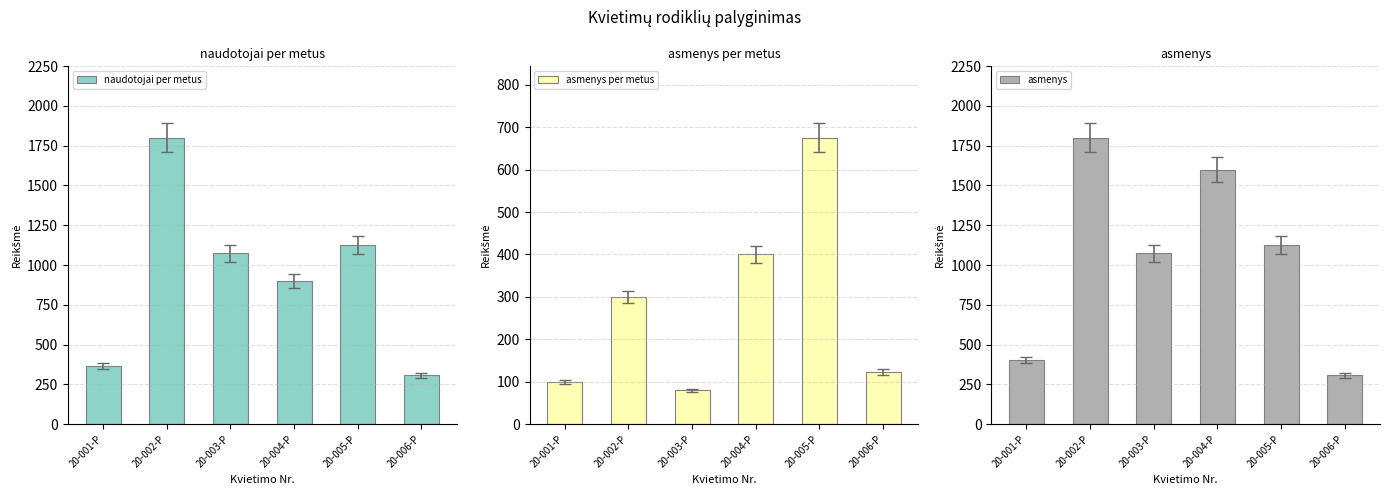

Reading right to left, what are all the values shown in this chart?

naudotojai per metus: 20-006-P=308	20-005-P=1124	20-004-P=900	20-003-P=1074	20-002-P=1800	20-001-P=366
asmenys per metus: 20-006-P=123	20-005-P=675	20-004-P=400	20-003-P=80	20-002-P=300	20-001-P=100
asmenys: 20-006-P=308	20-005-P=1124	20-004-P=1600	20-003-P=1074	20-002-P=1800	20-001-P=404